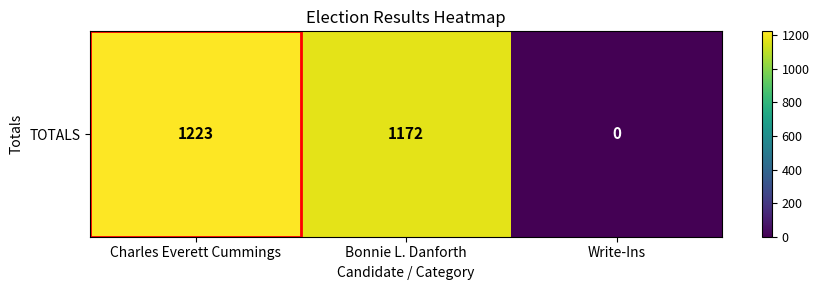

Reading right to left, list all the values displayed in this chart.

Write-Ins=0	Bonnie L. Danforth=1172	Charles Everett Cummings=1223